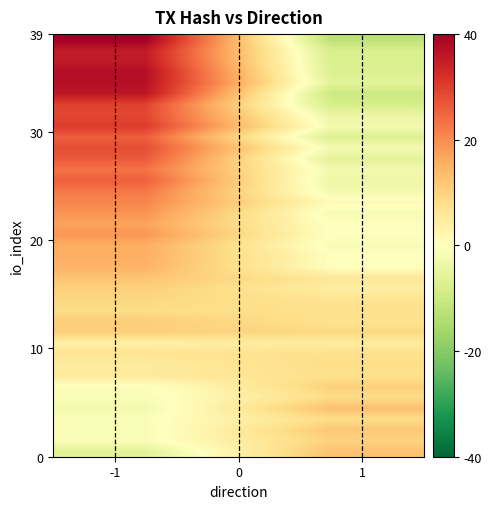

At how many categories does at least one series exceed 10?

2